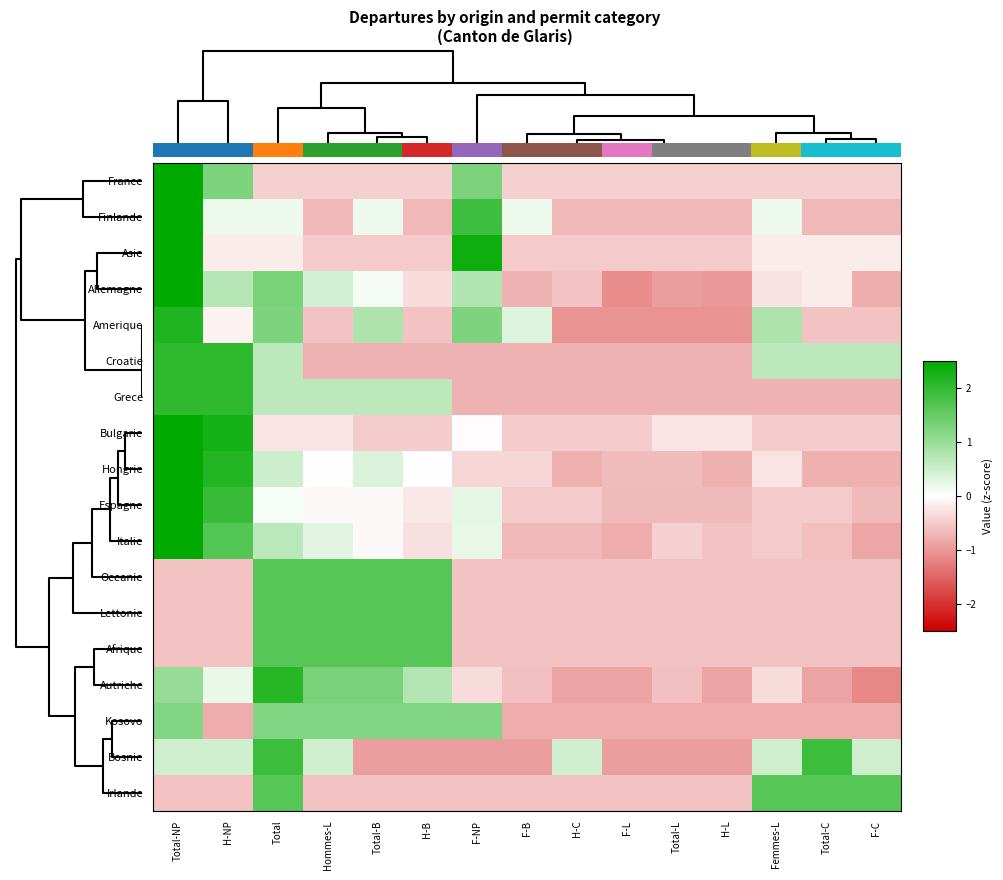

List the series in order of their peak value, lowest first.

Kosovo, Oceanie, Lettonie, Afrique, Irlande, Bosnie, Croatie, Grece, Autriche, Amerique, Hongrie, Allemagne, Asie, Finlande, Bulgarie, Italie, Espagne, France